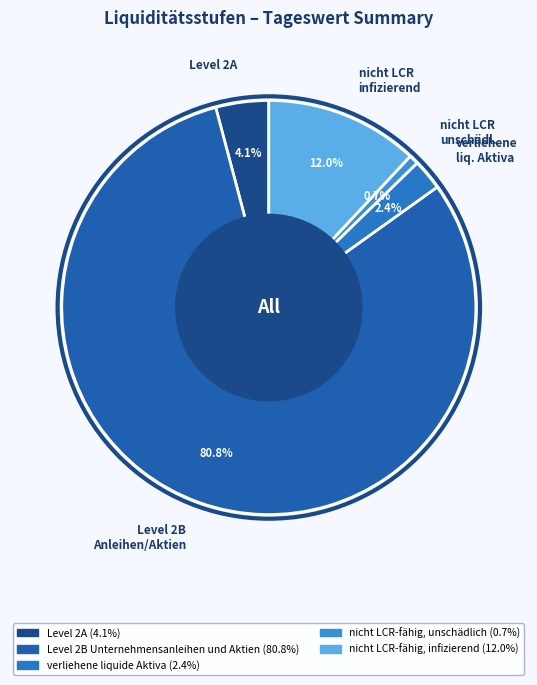

What percentage do nicht LCR infizierend and nicht LCR unschädl. together represent?

12.7%